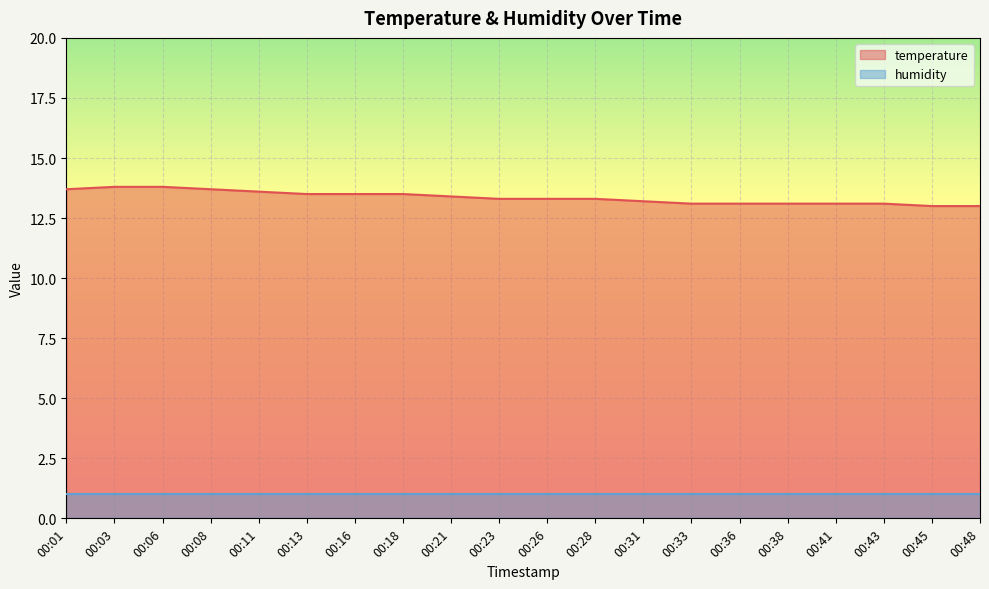

At which label is the value closest to 13?

00:45